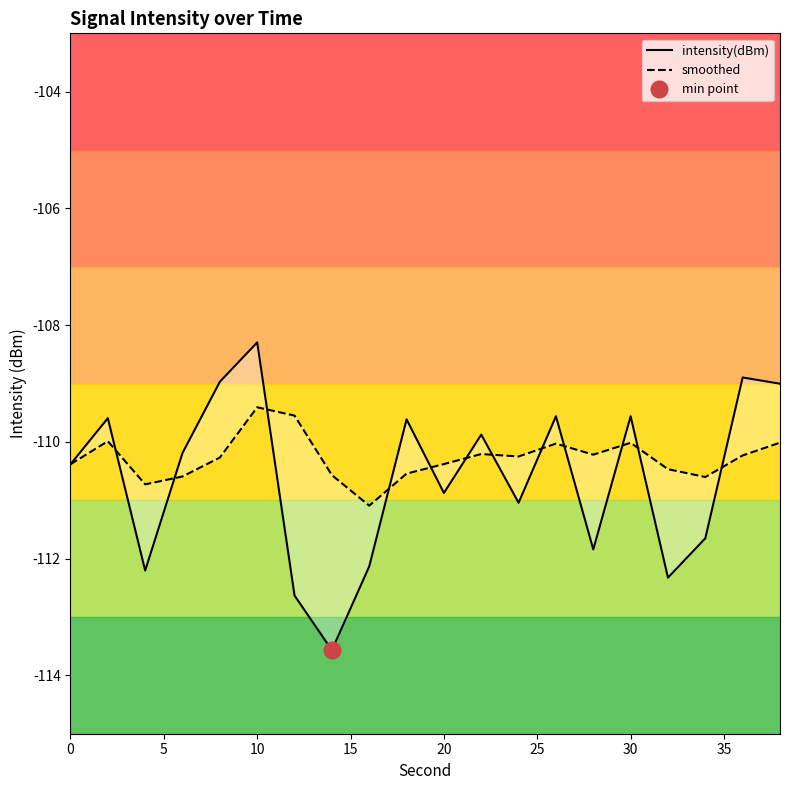

The value of smoothed at 5 is -25.6. True or false?

False